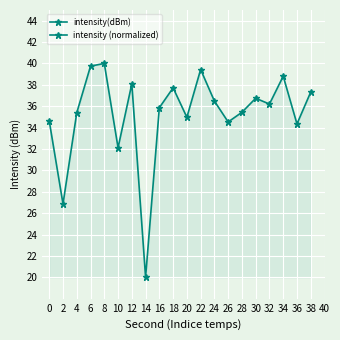

True or false: intensity(dBm) has more than 1 points higher than both neighbors.

True